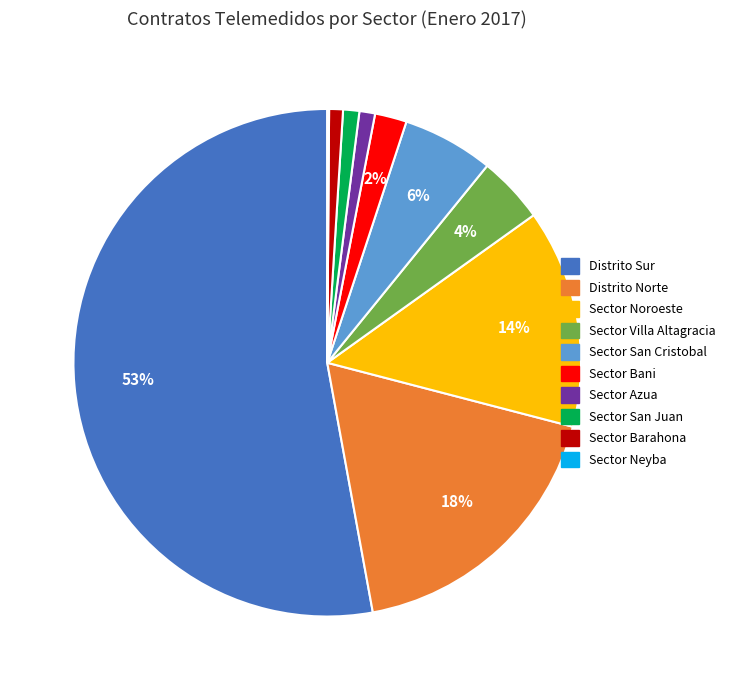

To the nearest percent, what portion does Sector Azua represent?

1%